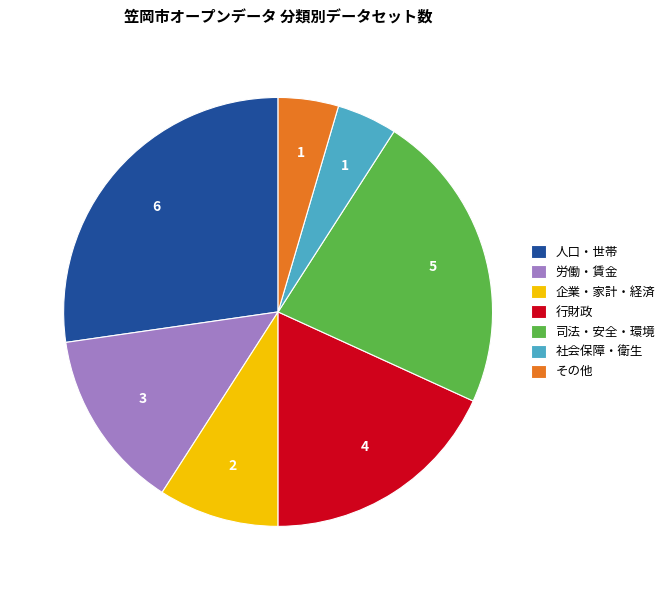

What is the ratio of the value at 行財政 to the value at 人口・世帯?

0.7